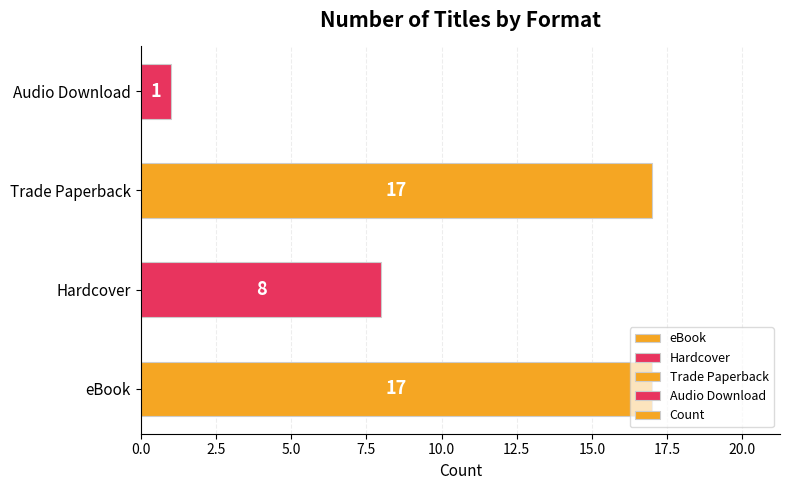

True or false: the data shows 9 at eBook.

False